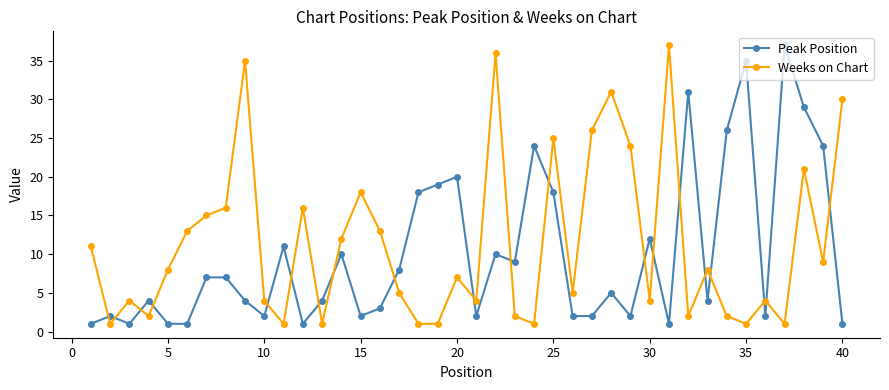

What is the difference between the second highest and minimum values in the Peak Position series?

34